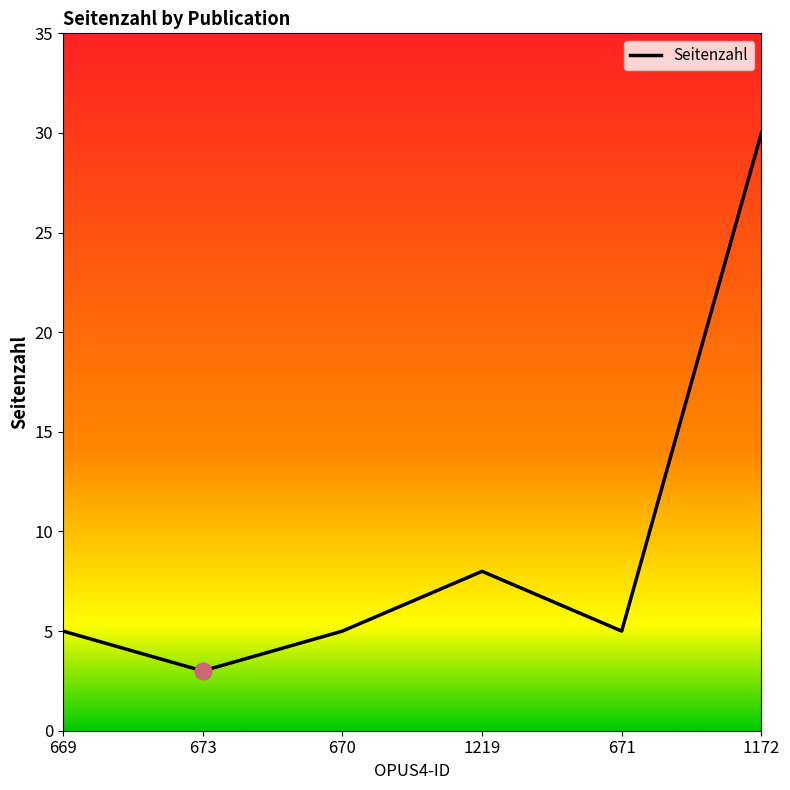

What is the greatest value displayed?

30